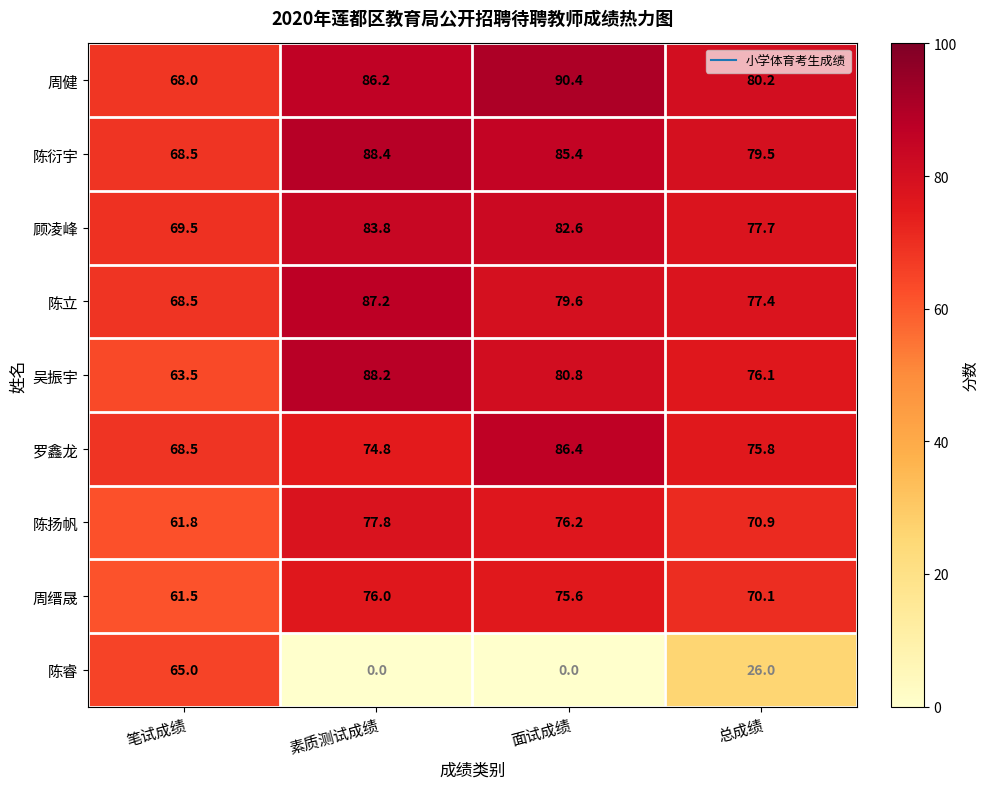

What is the difference between the 顾凌峰 values at 面试成绩 and 总成绩?

4.9